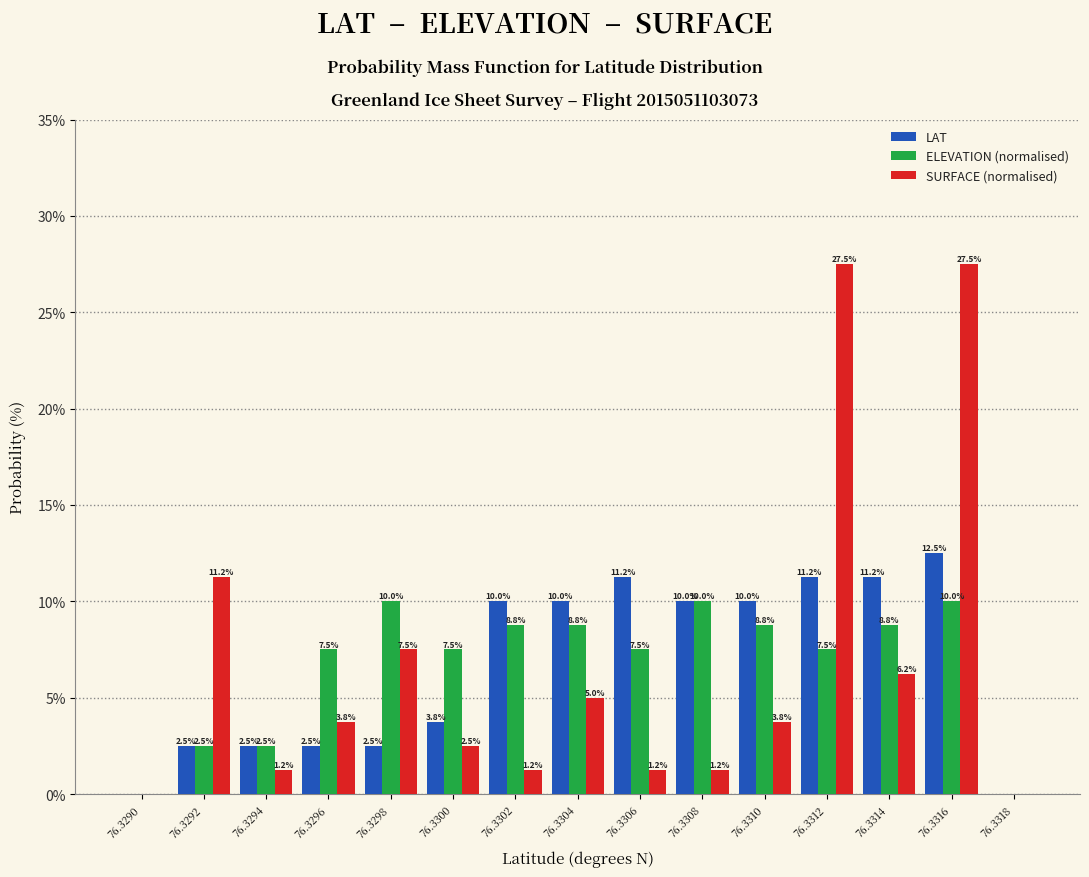

Which series changed the most between 76.3294 and 76.3302?

LAT